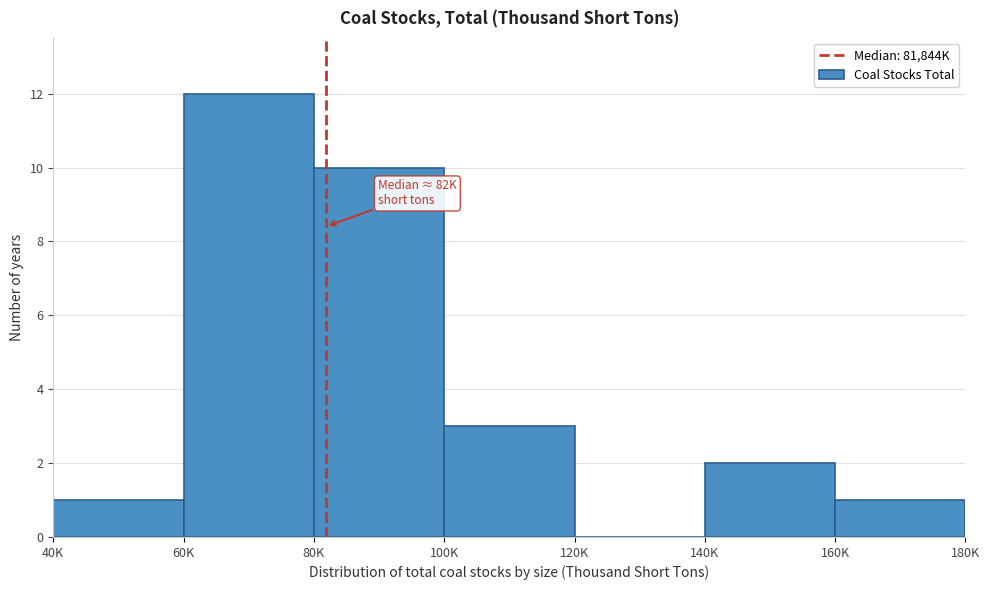

Reading left to right, what are all the values shown in this chart?

40K=1	60K=12	80K=10	100K=3	120K=0	140K=2	160K=1